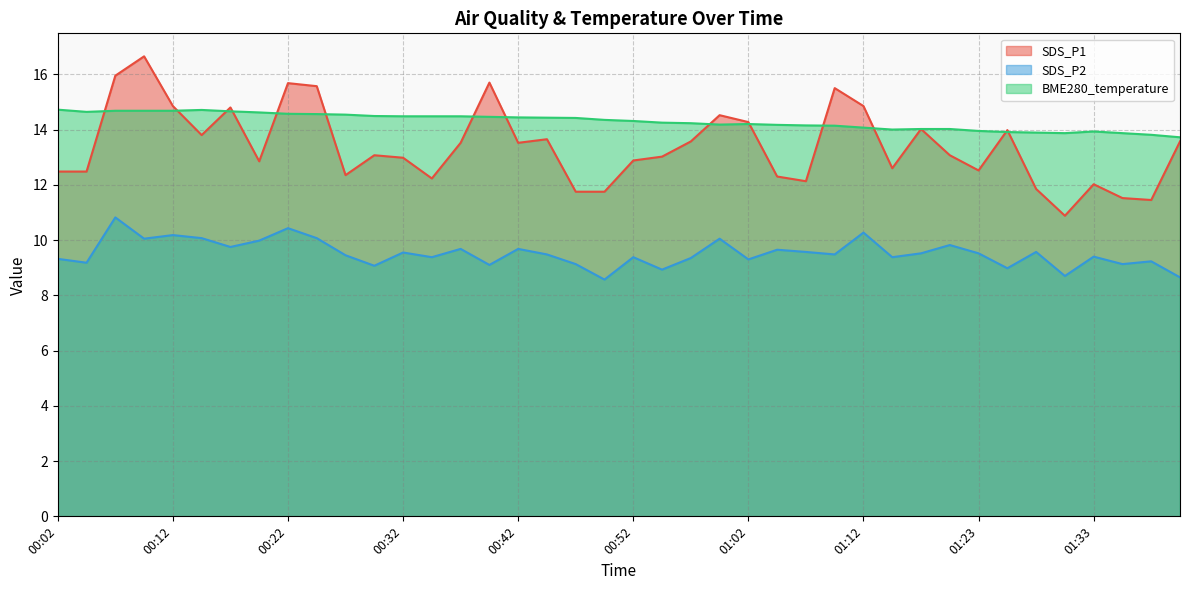

What value does the BME280_temperature series have at 01:02?

14.2